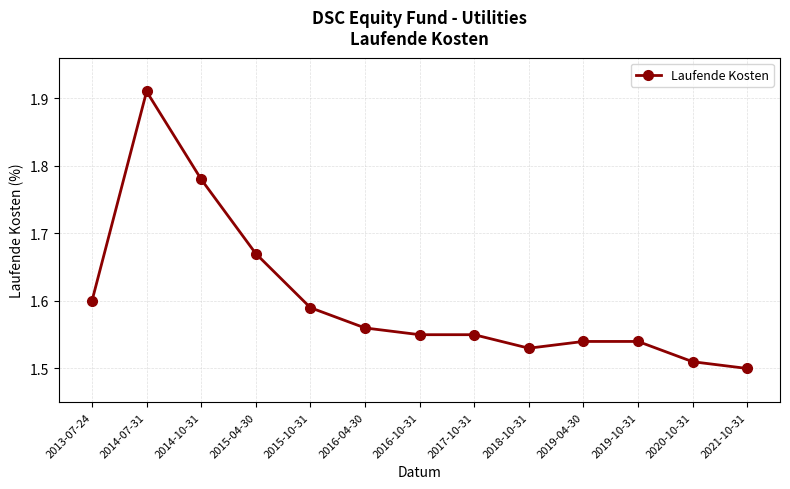

At which category does the data reach its first local peak?

2014-07-31